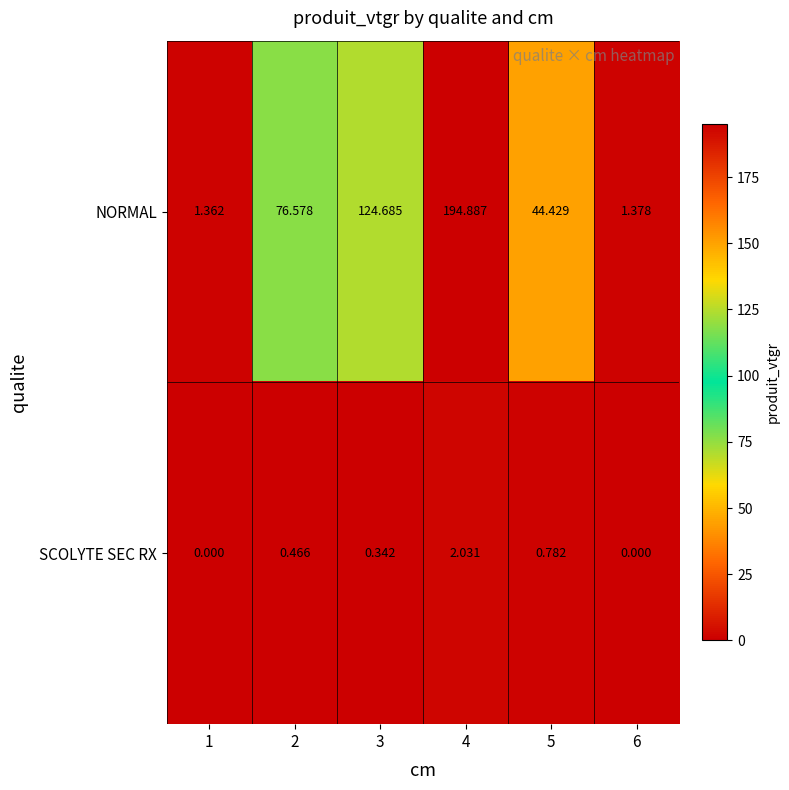

What is the total value across all series at 2?

77.0